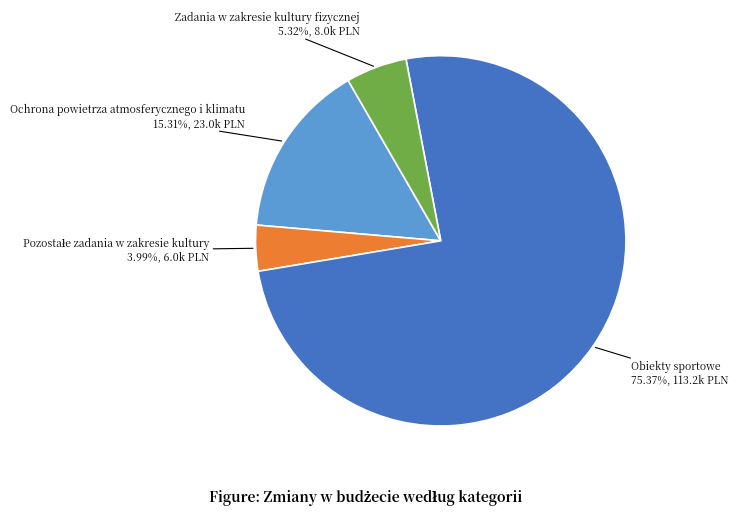

What is the ratio of the value at Obiekty sportowe to the value at Ochrona powietrza atmosferycznego i klimatu?

4.9